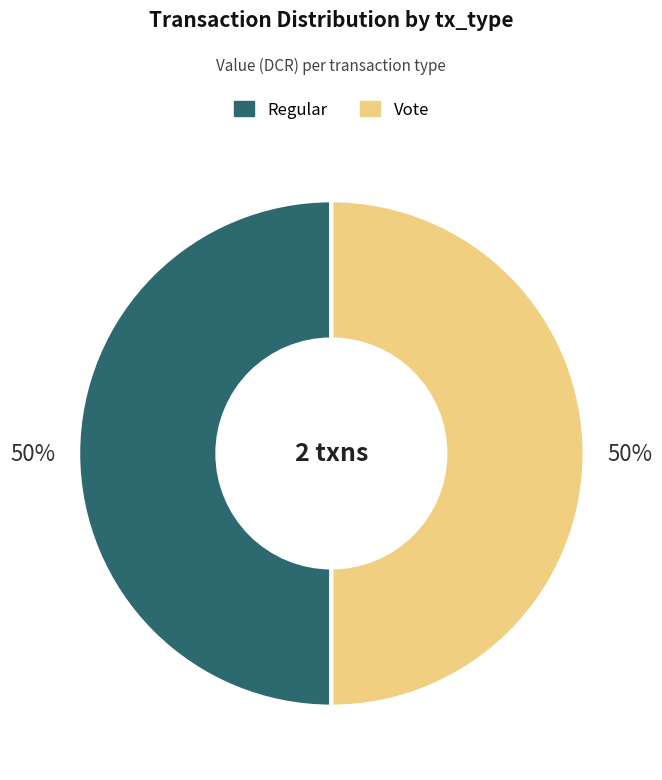

Do Regular and Vote together represent more than half of the pie?

Yes